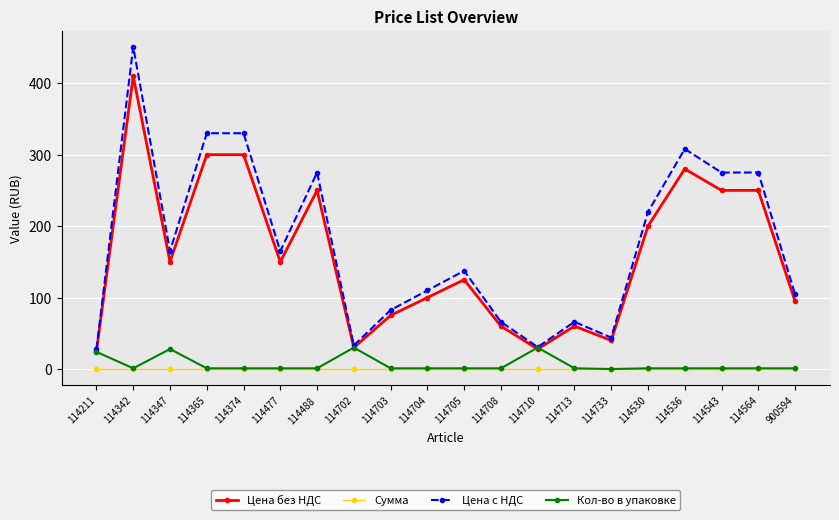

What are all the series names shown in the legend?

Цена без НДС, Сумма, Цена с НДС, Кол-во в упаковке